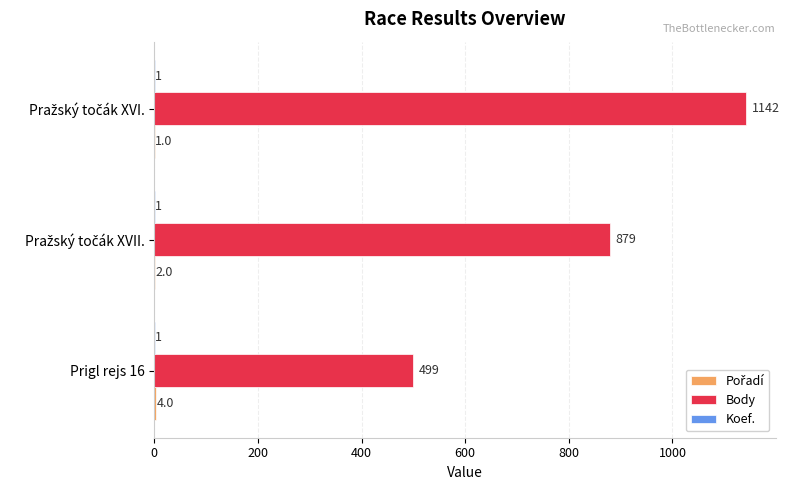

The Body series shows 825 at Prigl rejs 16. True or false?

False